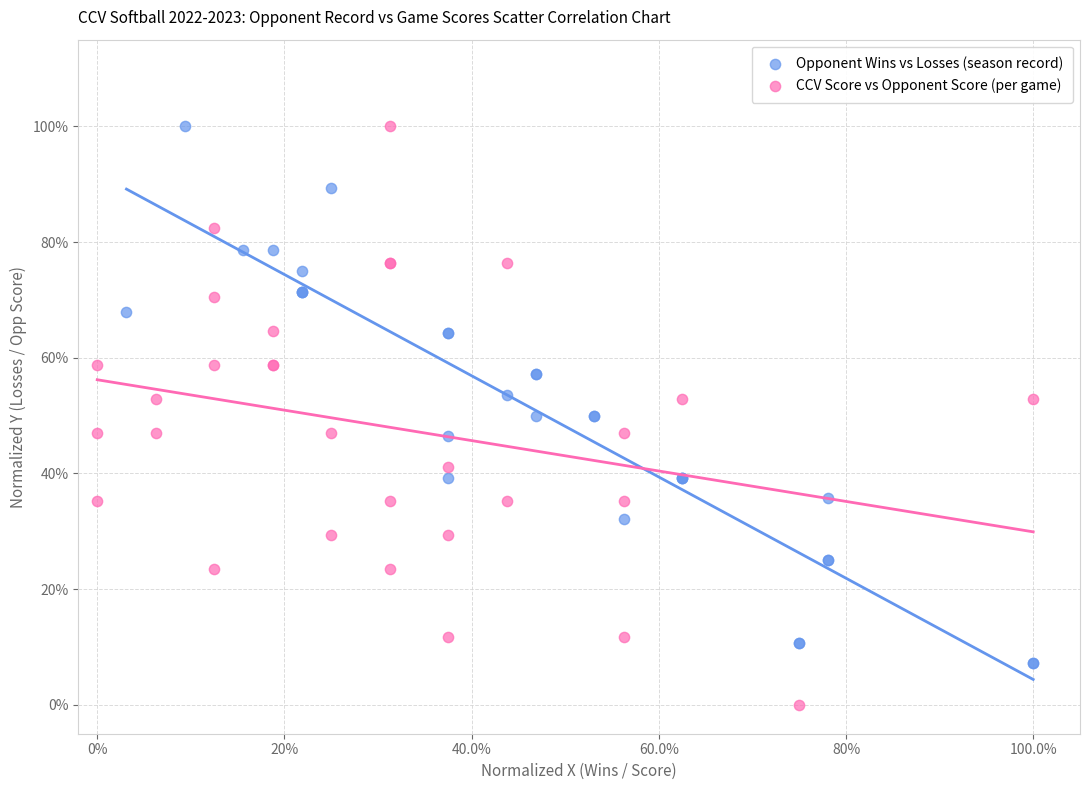

Which series contains the lowest Y value?

CCV Score vs Opponent Score (per game)